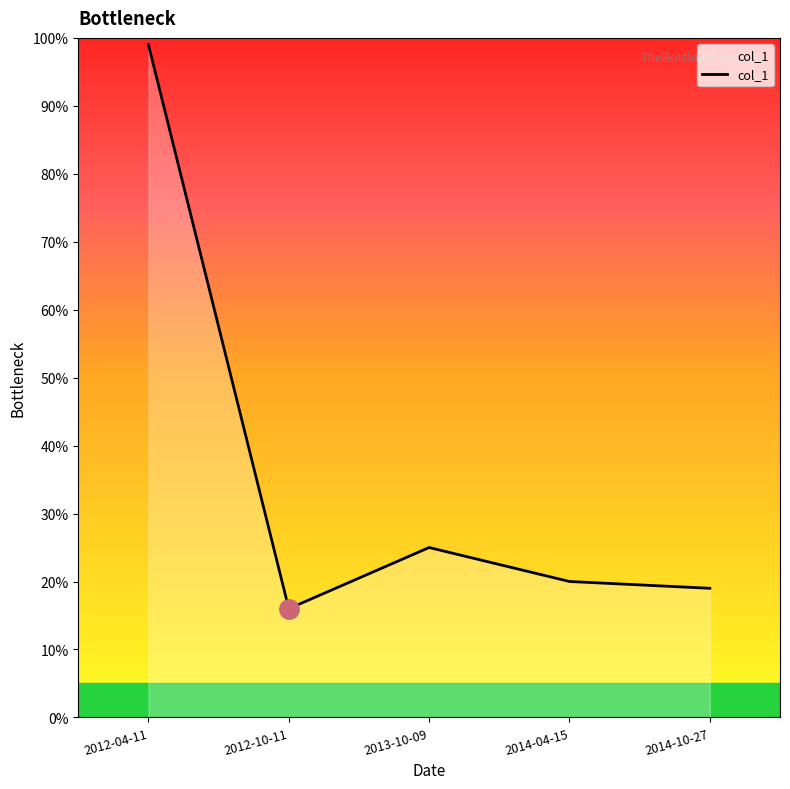

What is the difference between the maximum and minimum values?

0.8